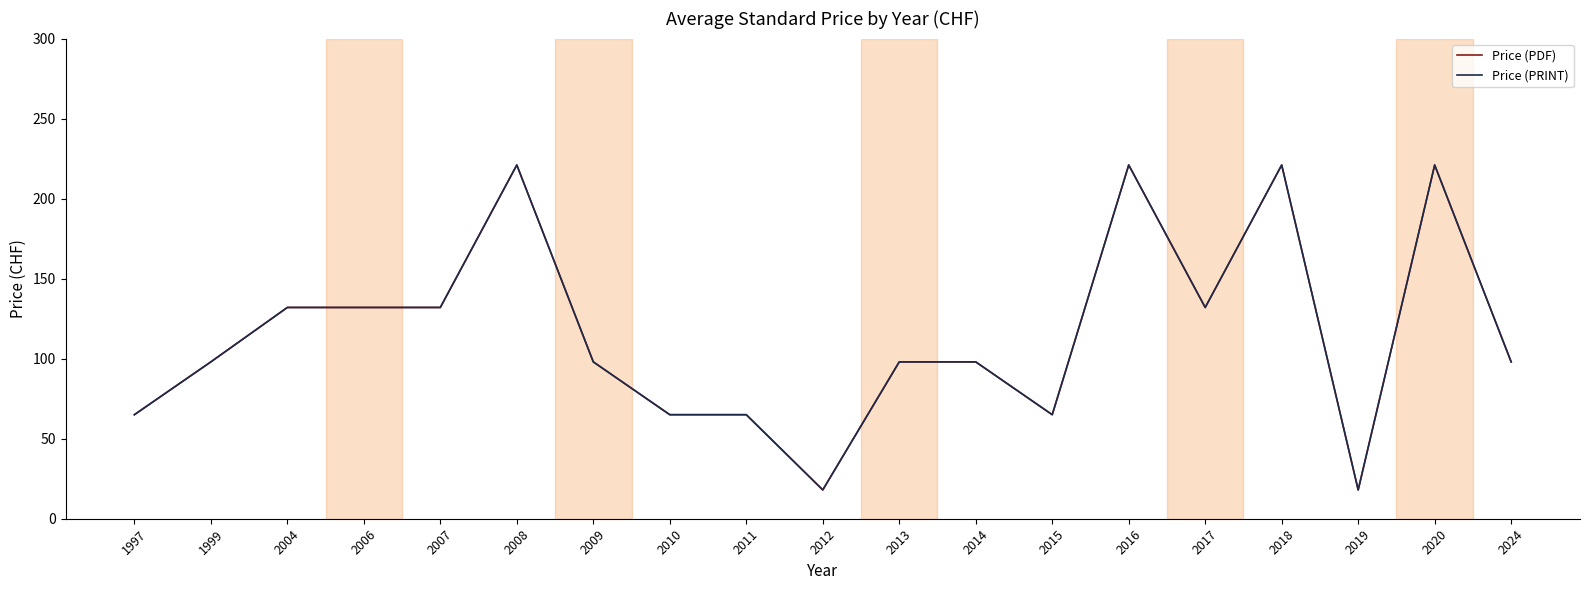

The value of Price (PRINT) at 1997 is 37. True or false?

False